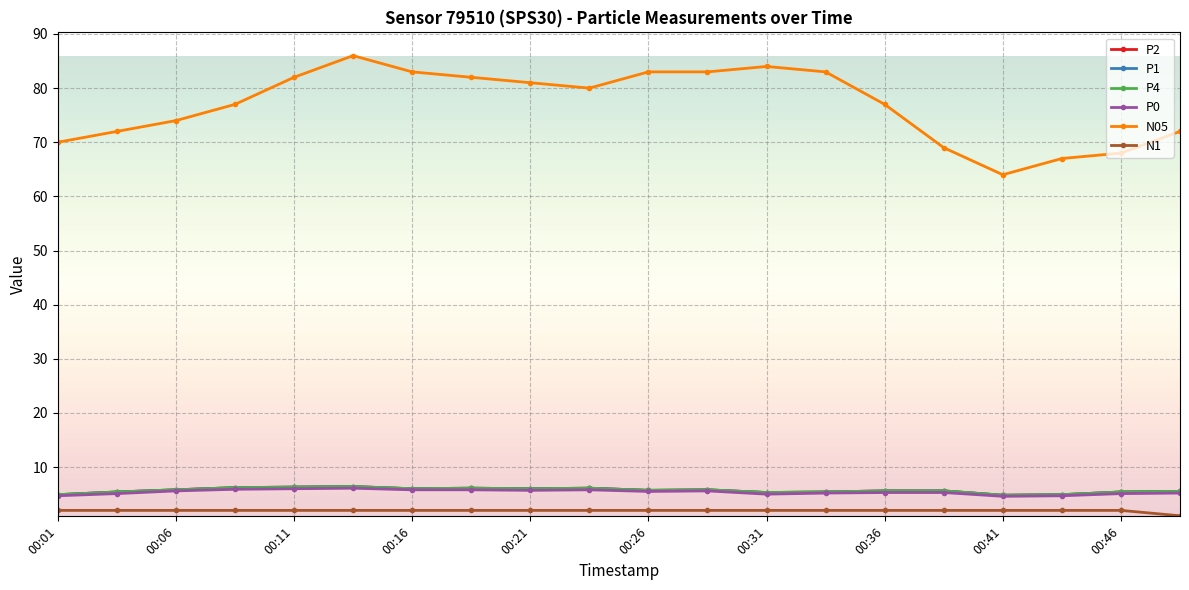

Is this an area chart (filled region under the line)?

No